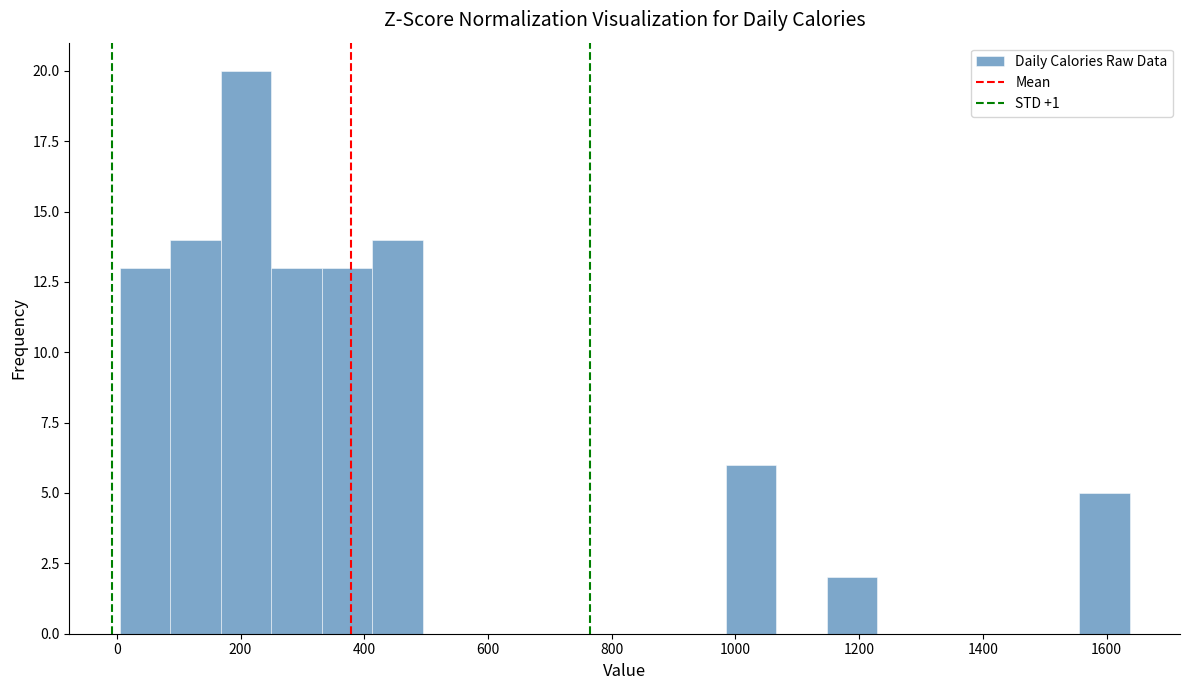

Reading left to right, list every bar in this chart as the range it spans on the x-axis followed by its height. Neither the bar edges nor the heights are printed on the chart, so give them approximately, as read against the axes.

0 to 80: 13
80 to 160: 14
160 to 240: 20
240 to 340: 13
340 to 420: 13
420 to 500: 14
500 to 580: 0
580 to 660: 0
660 to 740: 0
740 to 820: 0
820 to 900: 0
900 to 980: 0
980 to 1060: 6
1060 to 1140: 0
1140 to 1220: 2
1220 to 1320: 0
1320 to 1400: 0
1400 to 1480: 0
1480 to 1560: 0
1560 to 1640: 5